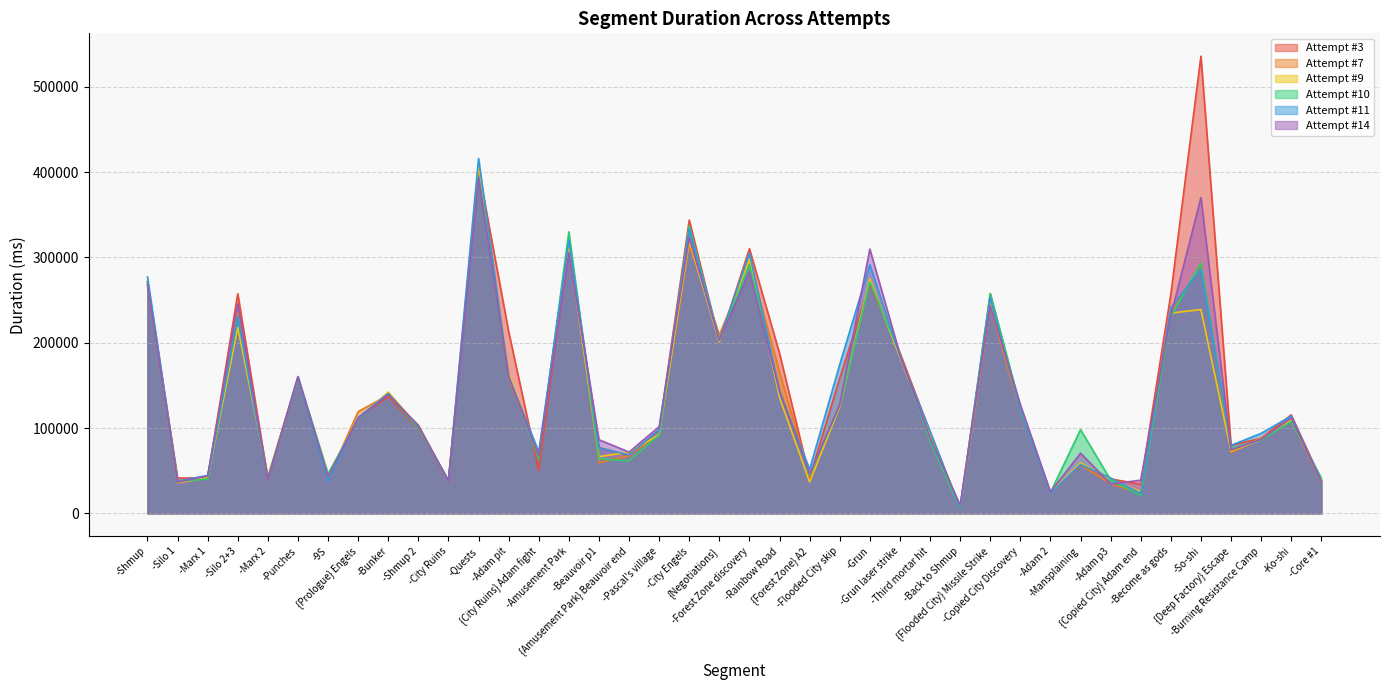

How many data points in Attempt #10 are above 107545?

19